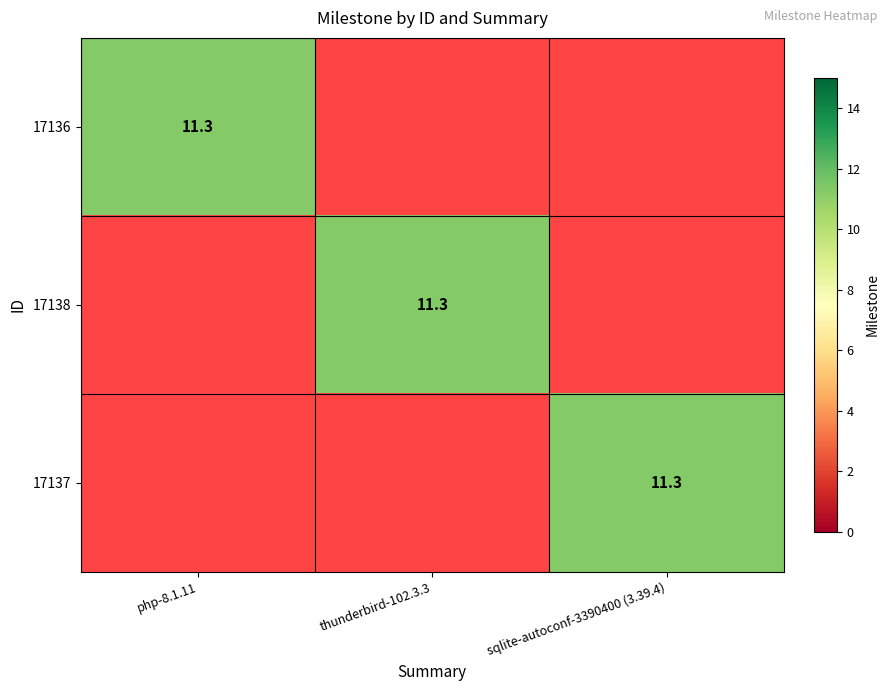

The 17136 series shows 11.3 at php-8.1.11. True or false?

True